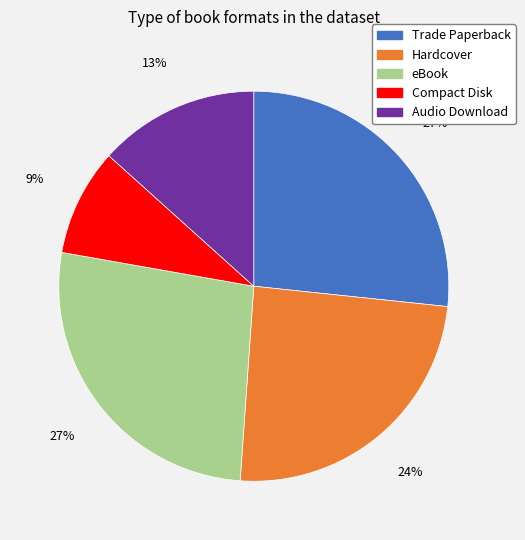

Which slice is the smallest?

Compact Disk